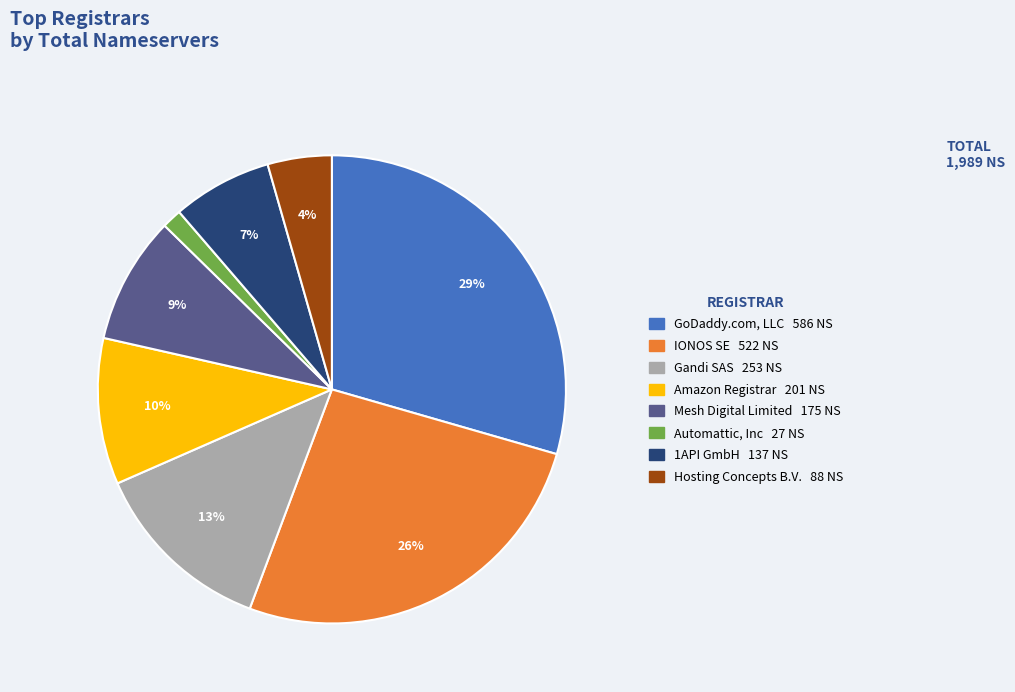

Is there any slice that represents more than half of the pie?

No